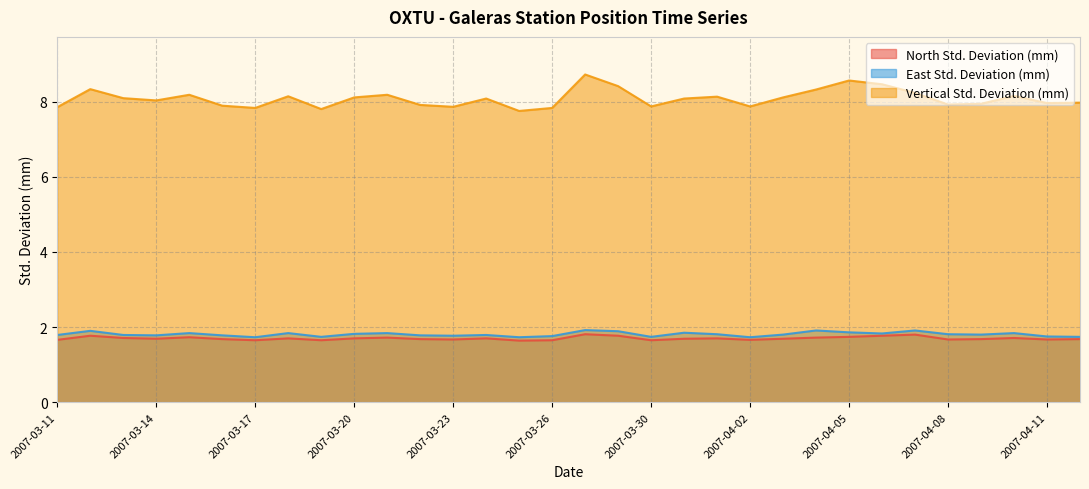

Which series has the largest range (max minus min)?

Vertical Std. Deviation (mm)